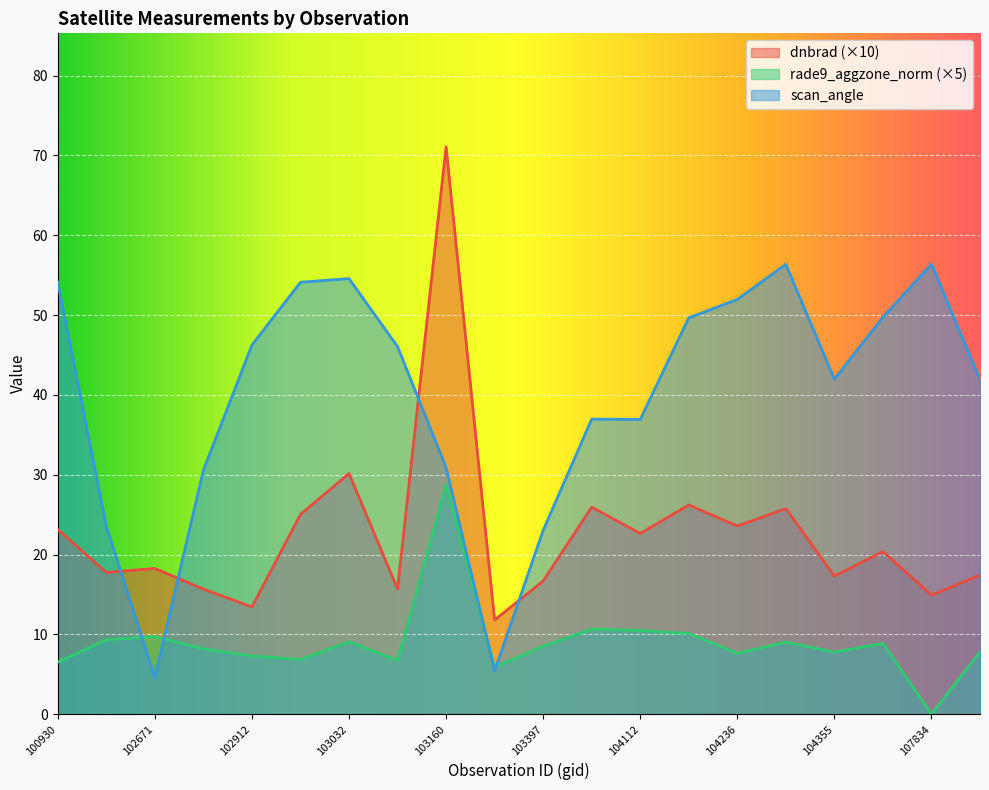

The scan_angle series shows 31.2 at 102920. True or false?

False